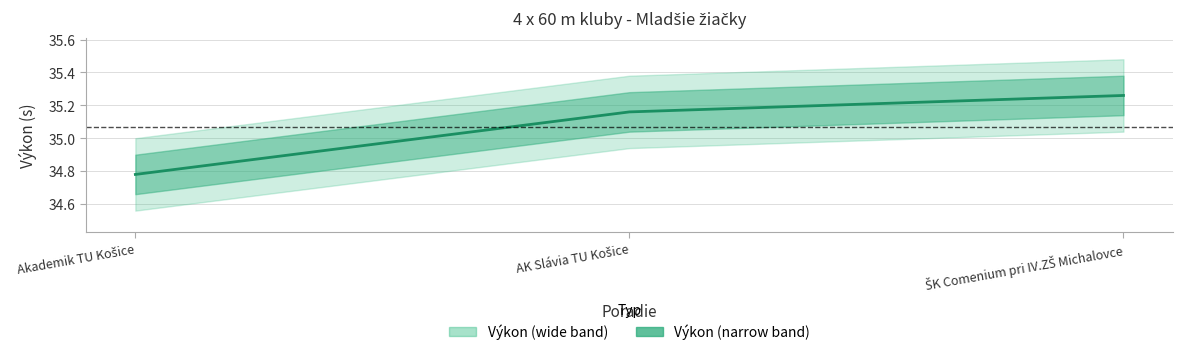

What is the difference between the maximum and second lowest values?

0.1